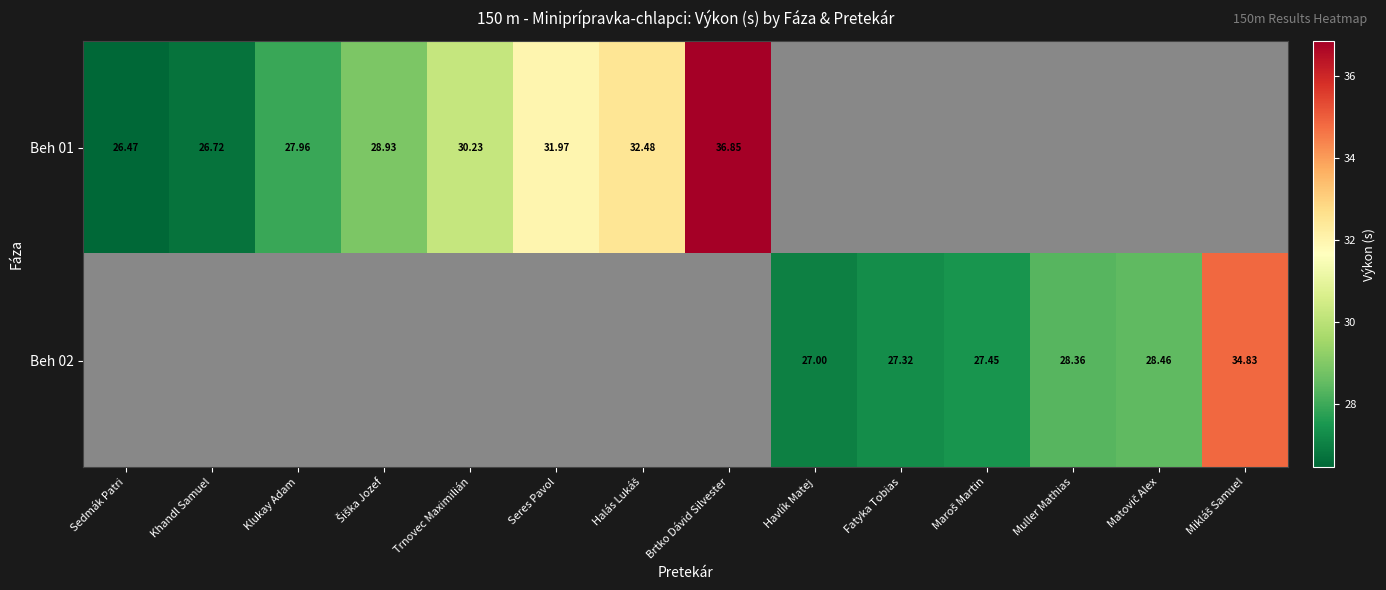

Rank the series by their maximum value, from highest to lowest.

Beh 01, Beh 02